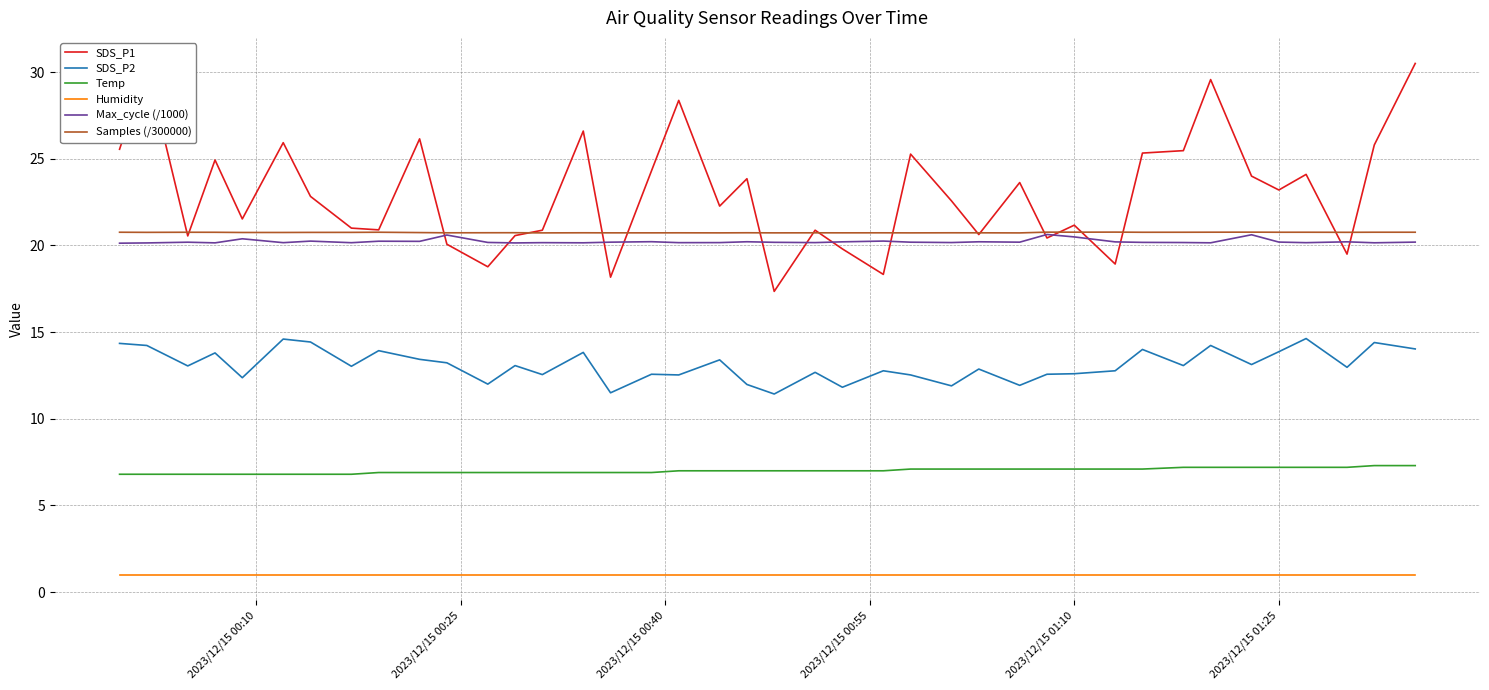

What is the maximum value for Samples (/300000)?

20.8